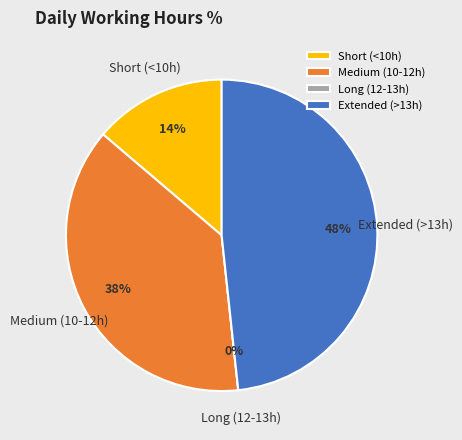

Does Day 4 account for over 50% of the chart?

No